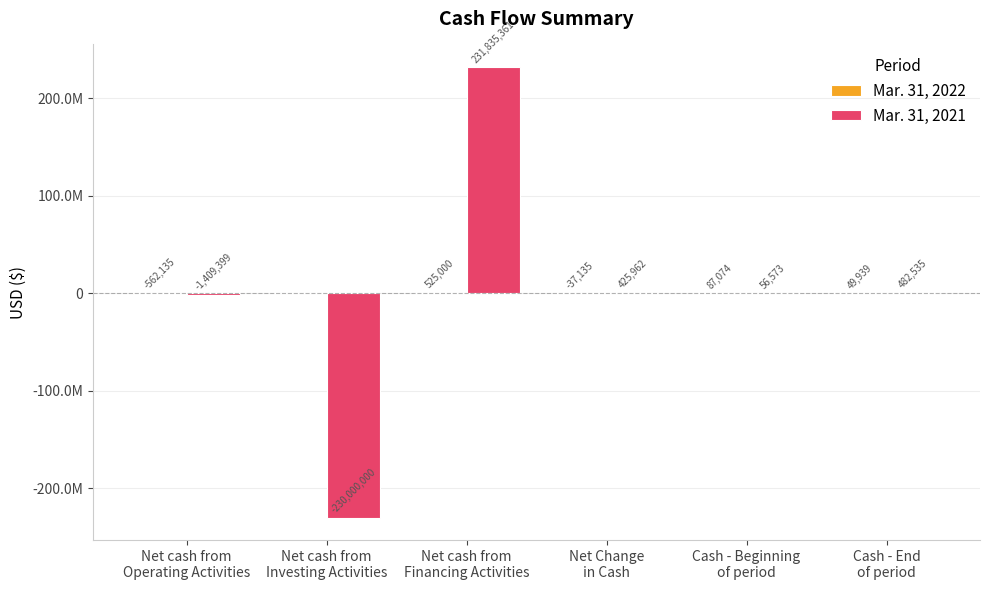

What is the difference between the highest and lowest values at Net cash from
Financing Activities?

231310361